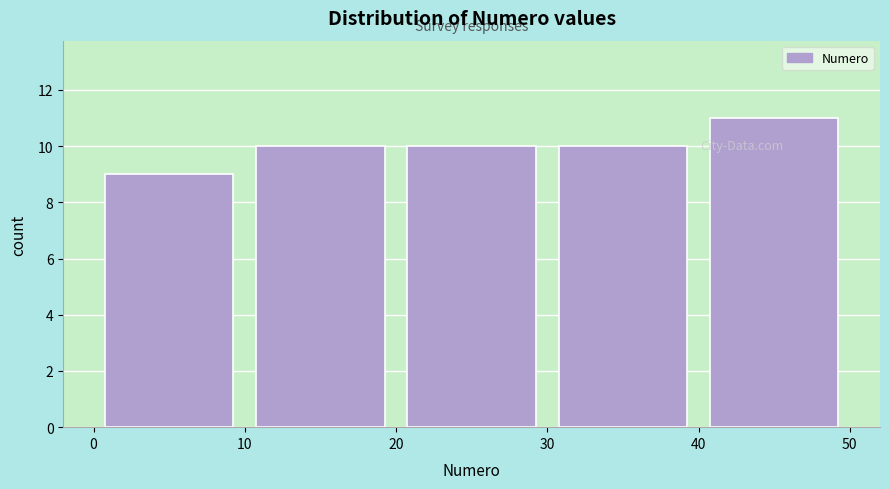

Over which range of the x-axis is the bar tallest?

40 to 50